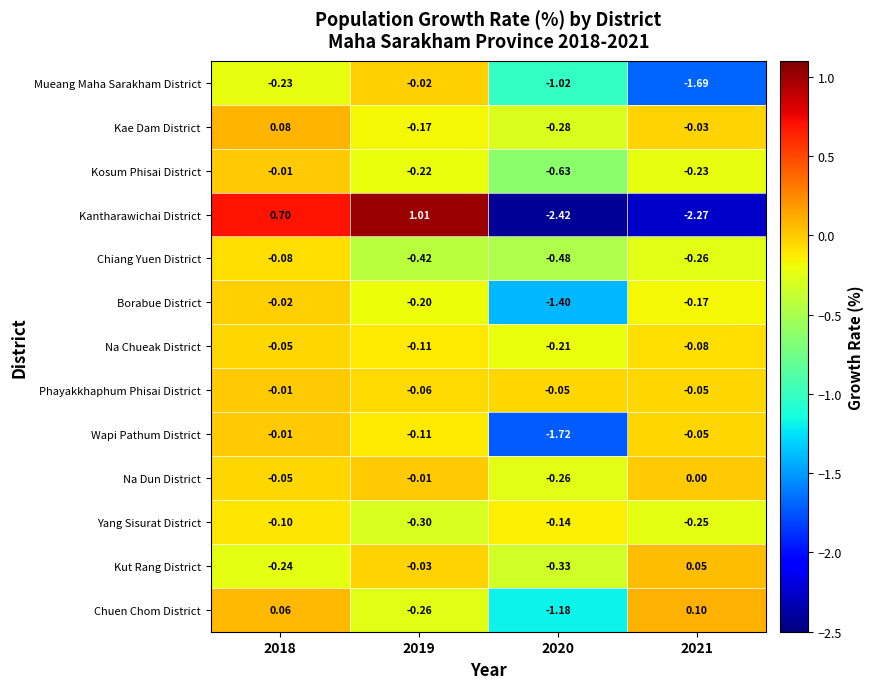

Is the value of Mueang Maha Sarakham District at 2021 greater than the value of Chuen Chom District at 2021?

No